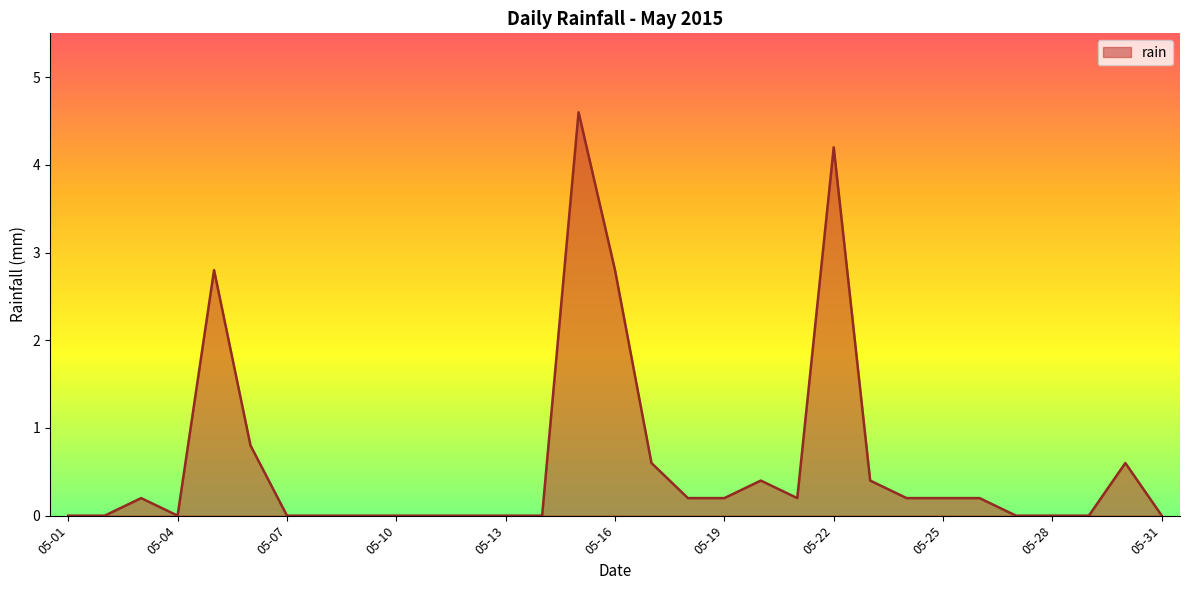

What is the difference between the maximum and minimum values?

4.6